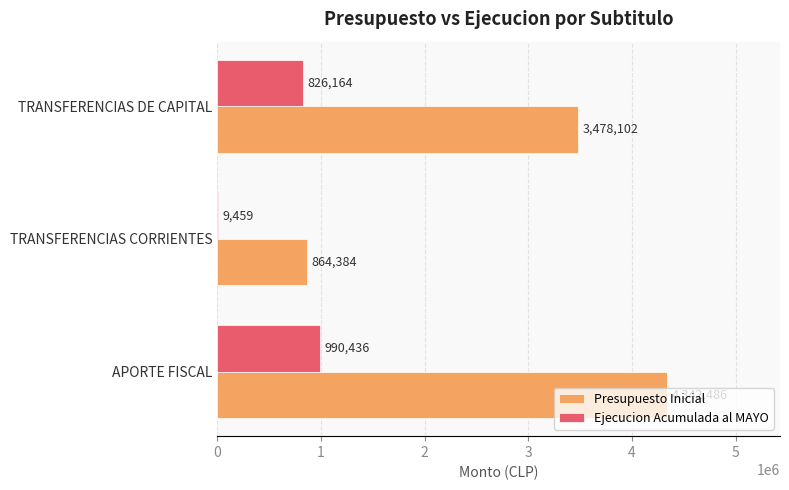

Is the value of Presupuesto Inicial at APORTE FISCAL greater than the value of Ejecucion Acumulada al MAYO at TRANSFERENCIAS DE CAPITAL?

Yes